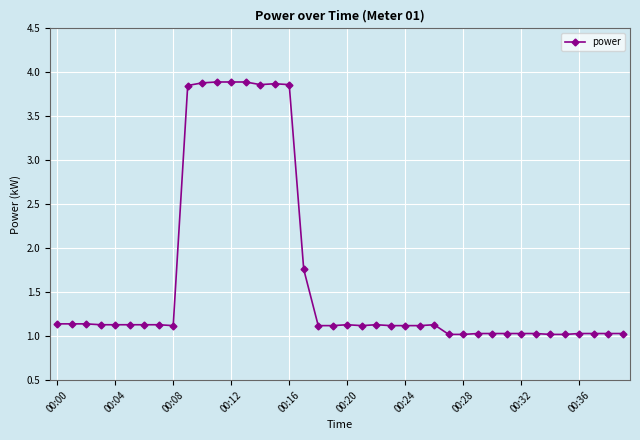

What is the smallest value displayed?

1.0